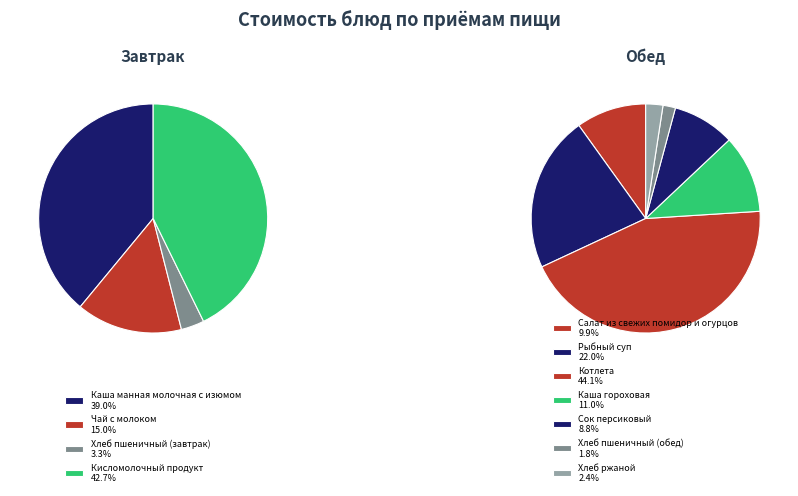

Which slice is the largest?

Котлета